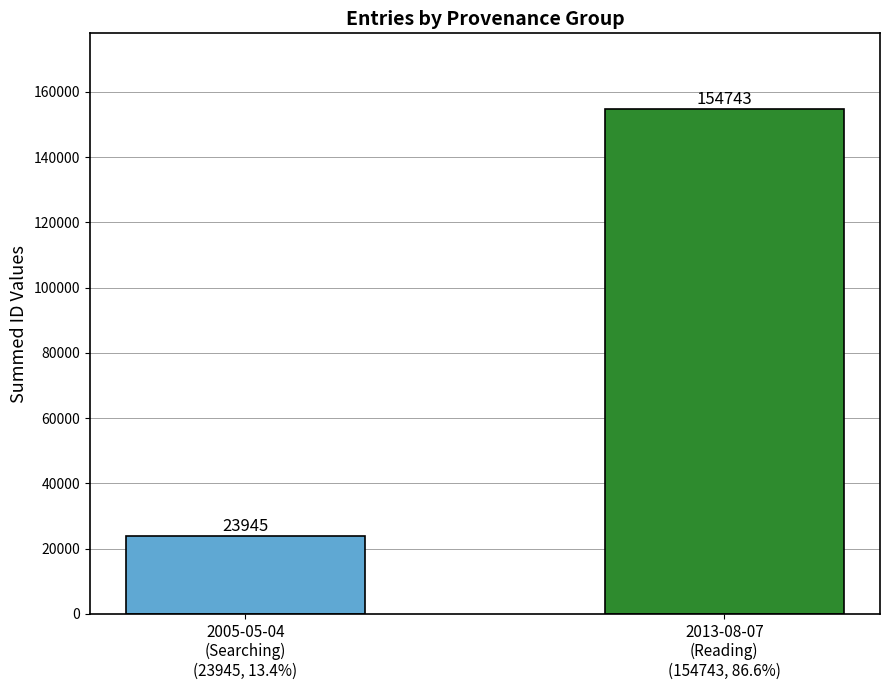

What is the change in value from 2005-05-04
(Searching)
(23945, 13.4%) to 2013-08-07
(Reading)
(154743, 86.6%)?

+130798